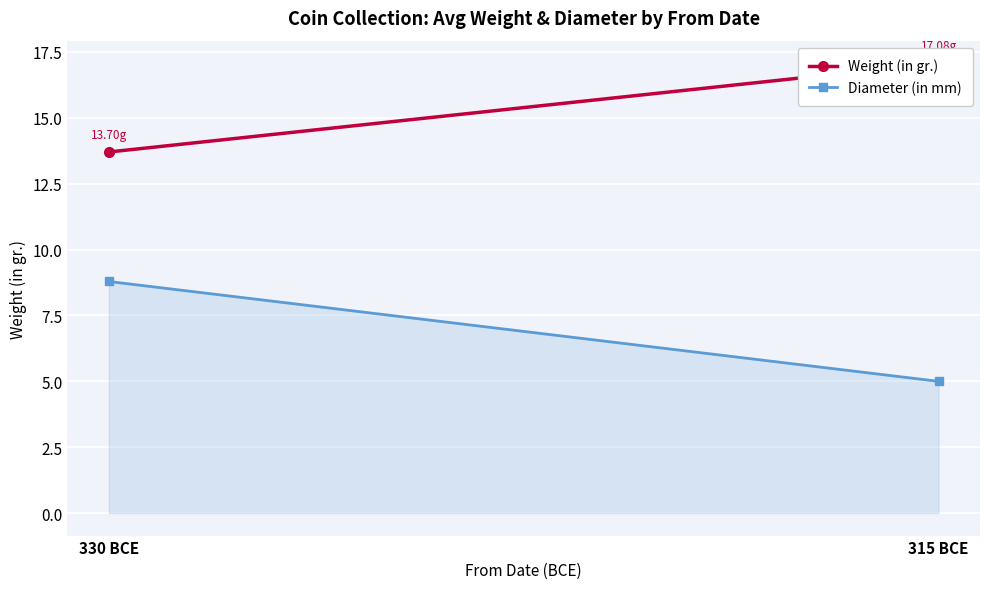

Reading right to left, transcribe all the data shown in this chart.

Weight (in gr.): 17.1	13.7
Diameter (in mm): 5.0	8.8